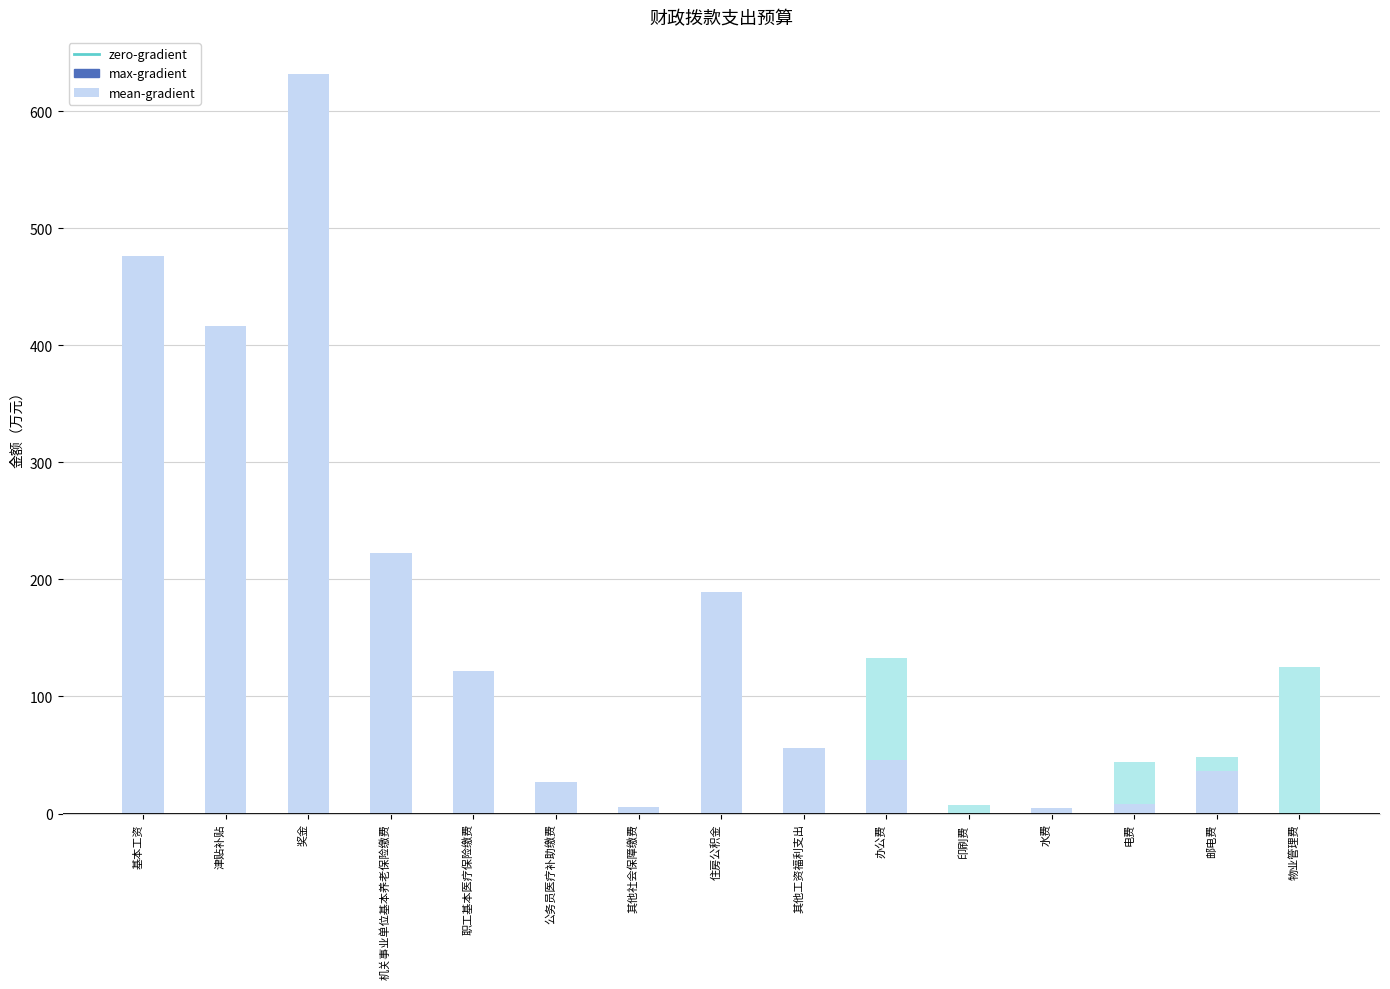

At 基本工资, list the series in order from smallest to largest.

max-gradient, mean-gradient